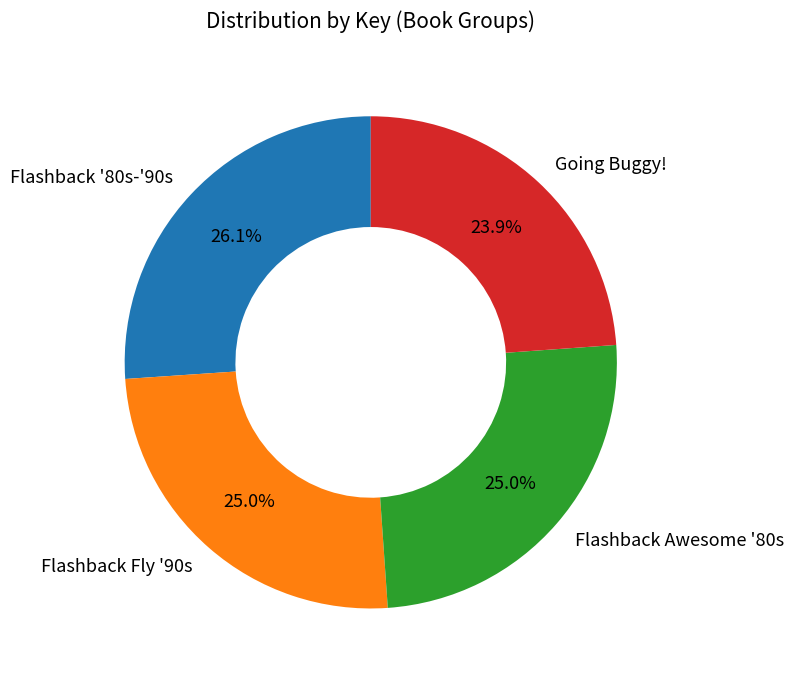

Does Going Buggy! represent more than half of the total?

No